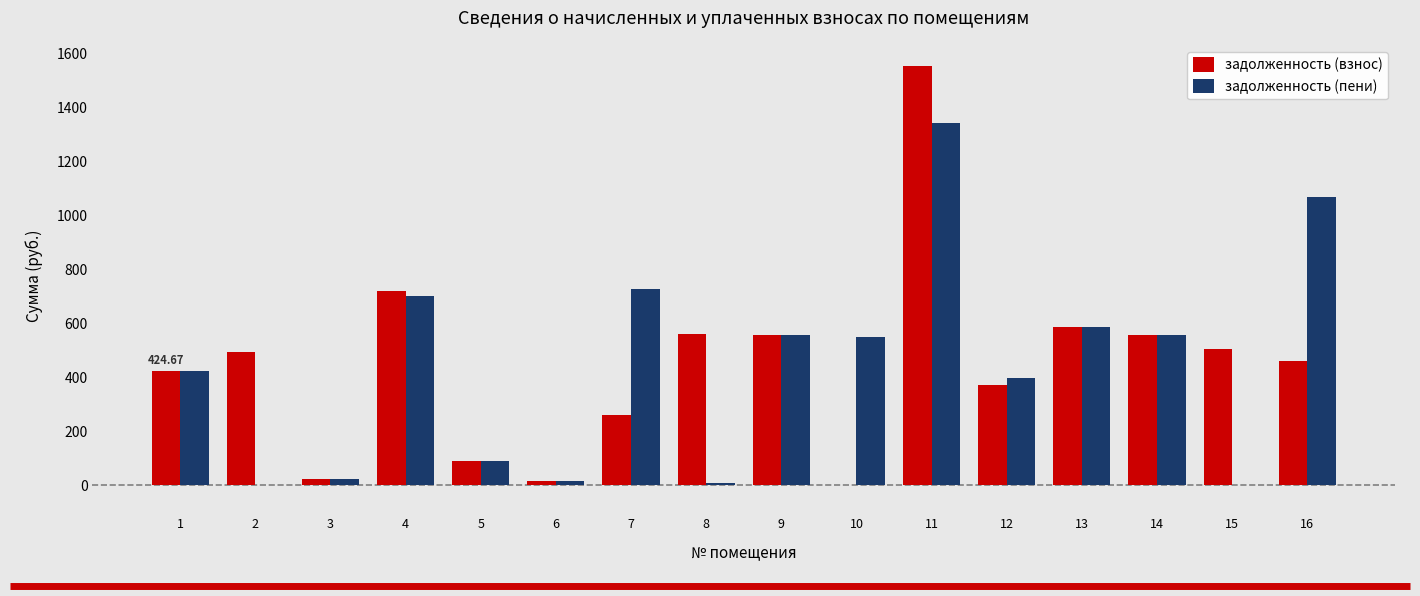

Which series has the widest spread of values?

задолженность (взнос)